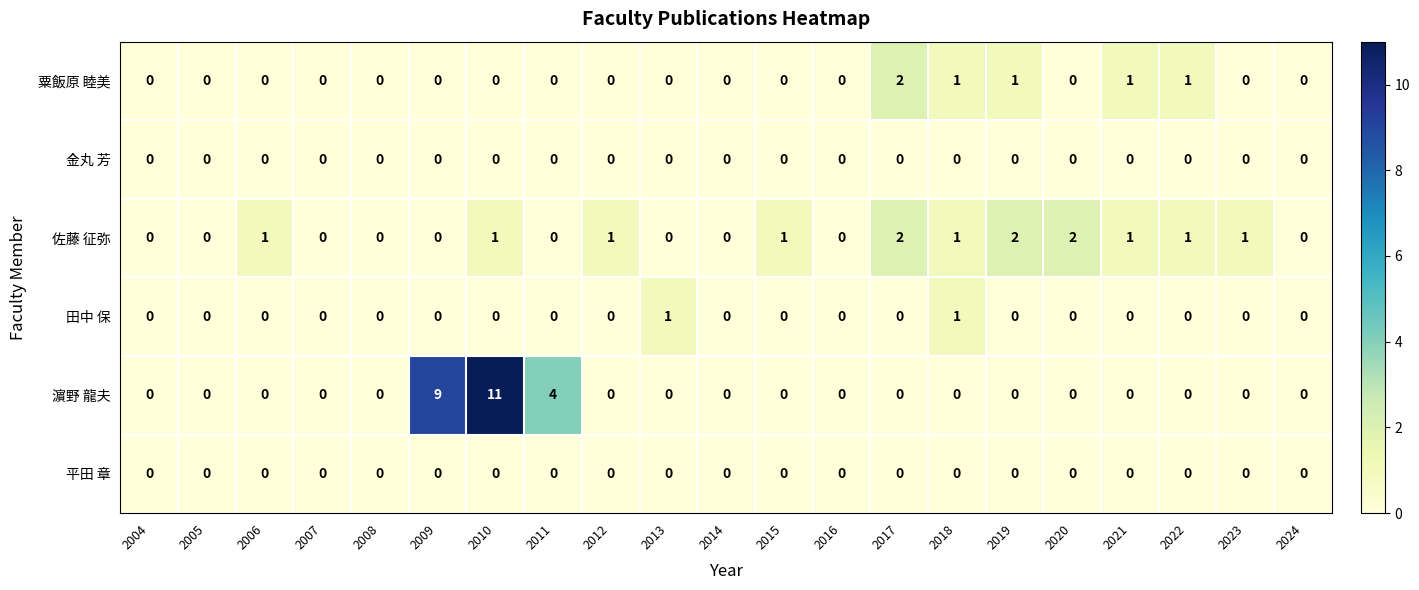

What is the spread (max minus min) of values at 2010?

11